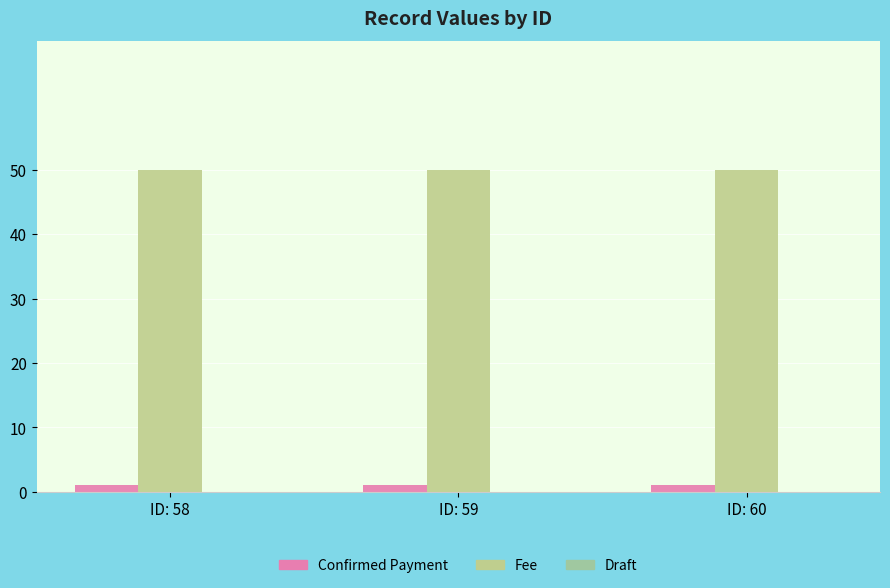

At which category is the sum across all series the highest?

ID: 58